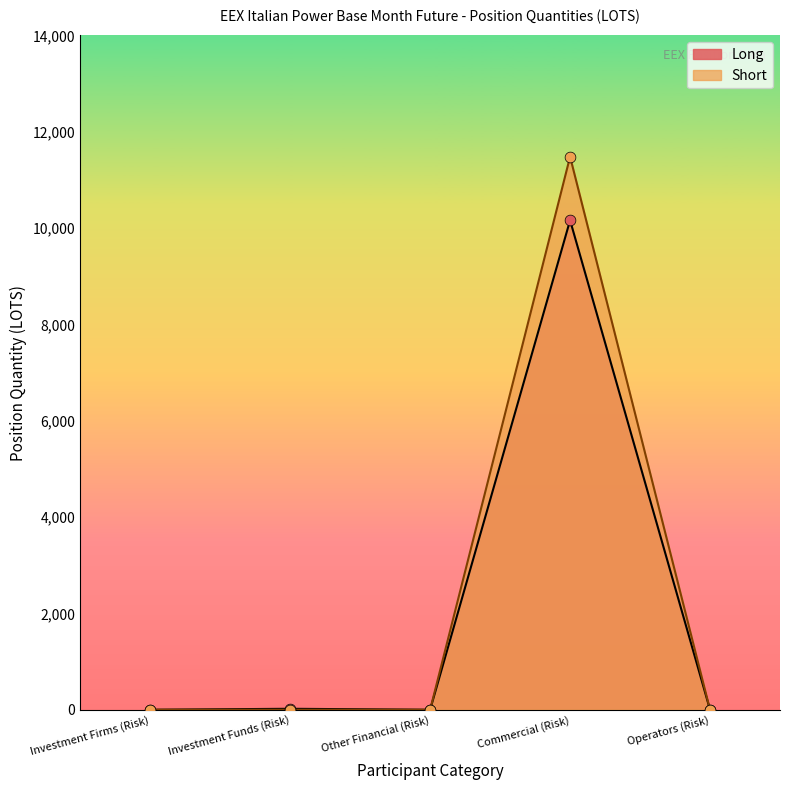

Is the value of Long at Other Financial (Risk) greater than the value of Short at Operators (Risk)?

No